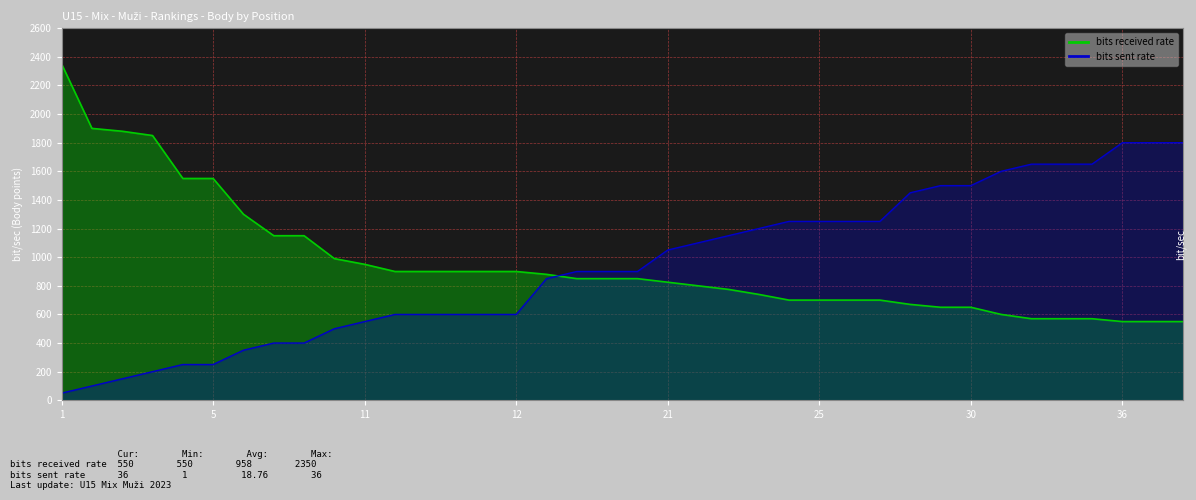

True or false: bits received rate and bits sent rate intersect in this chart.

True